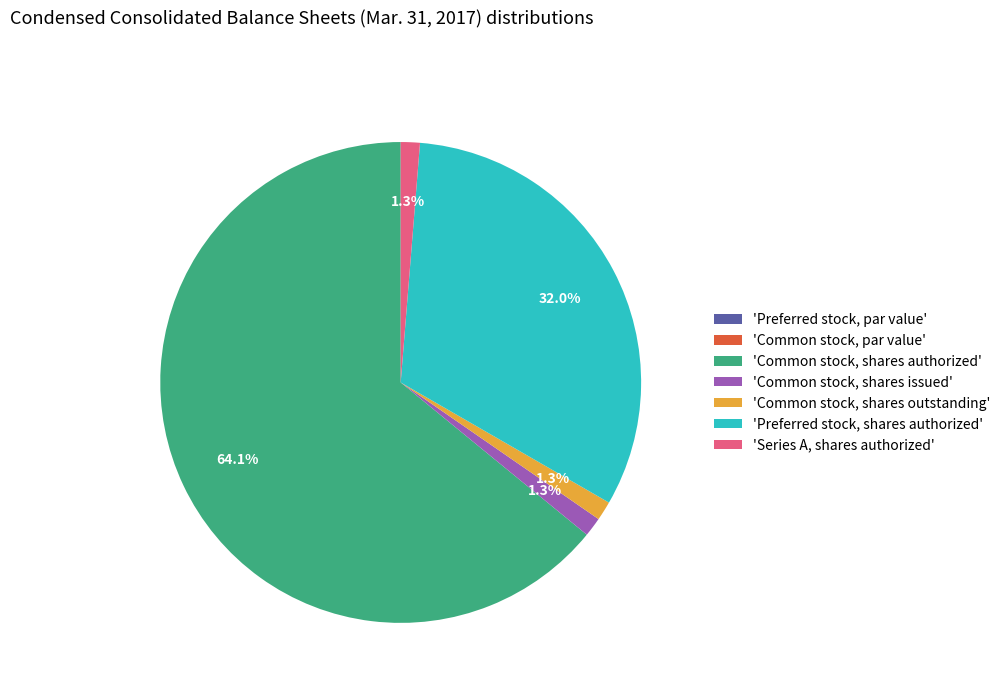

Is there any slice that represents more than half of the pie?

Yes